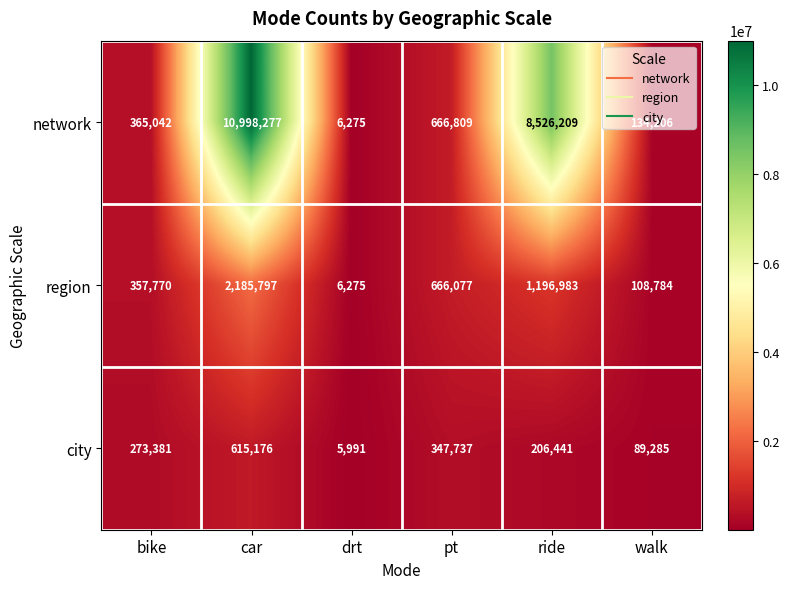

What is the sum of all region values?

4521686